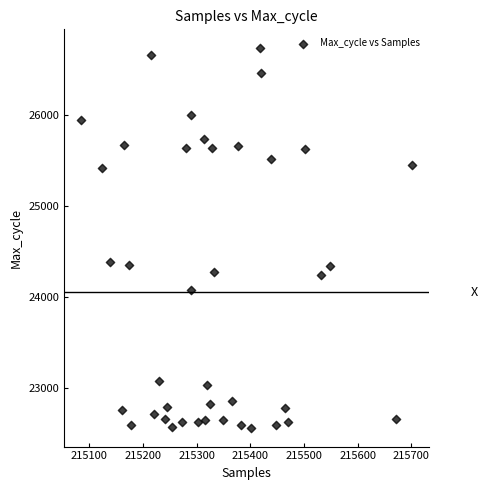

What is the range of X values (max minus min)?

618